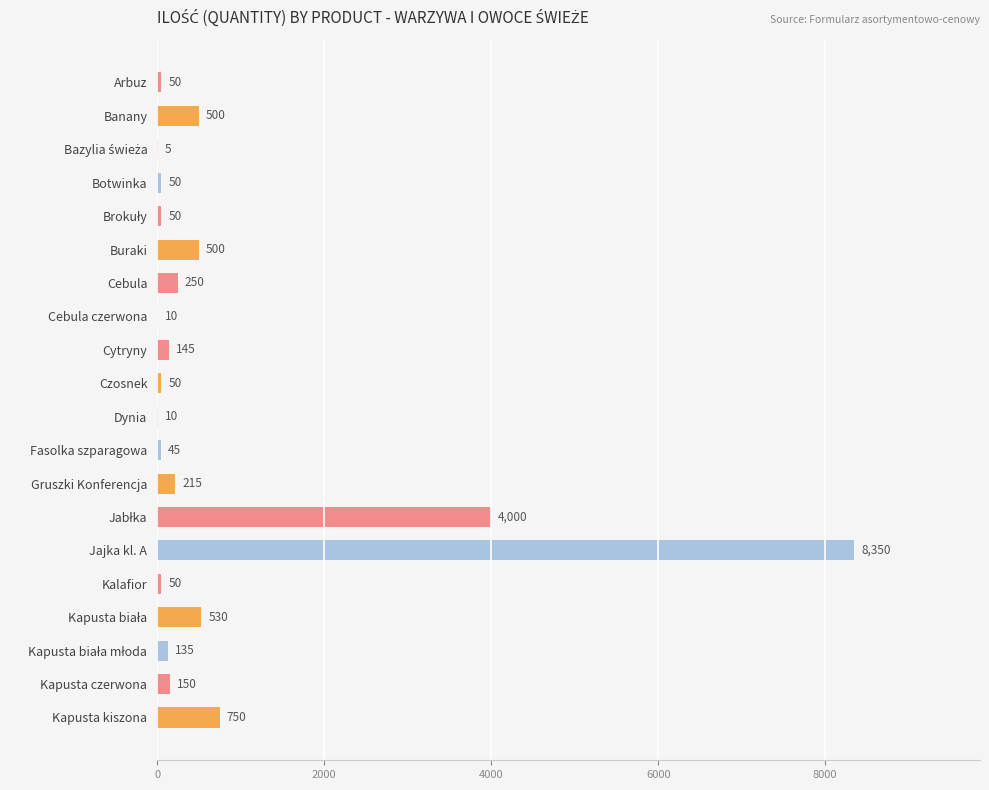

Approximately how many times larger is the value at Buraki compared to Kalafior?

10.0